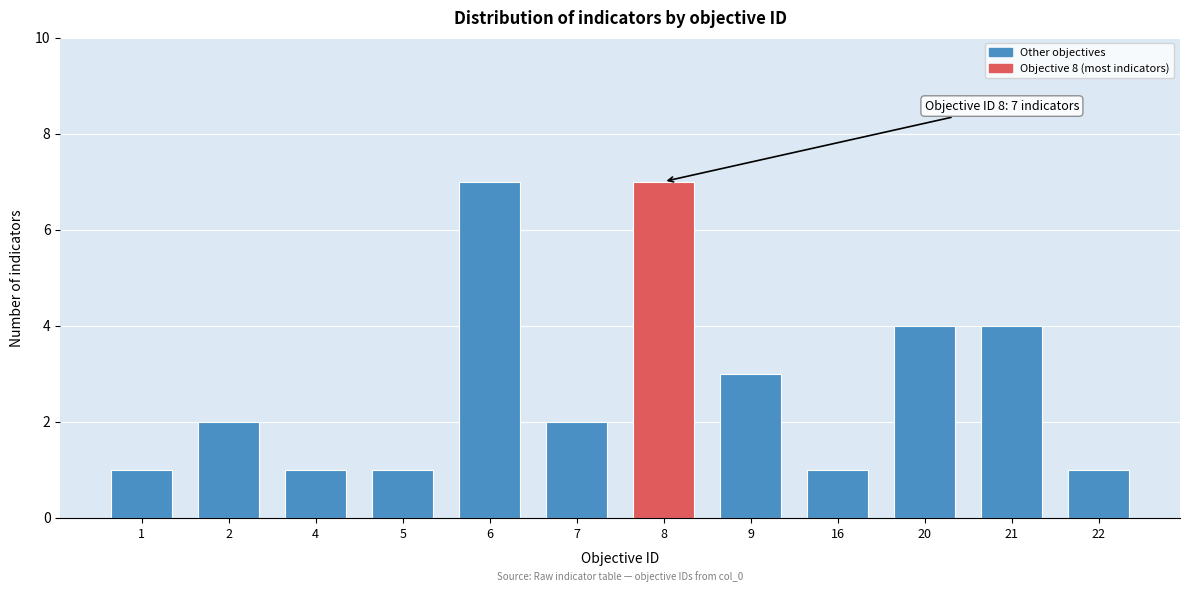

Reading right to left, extract all data points from this chart.

1	4	4	1	3	7	2	7	1	1	2	1